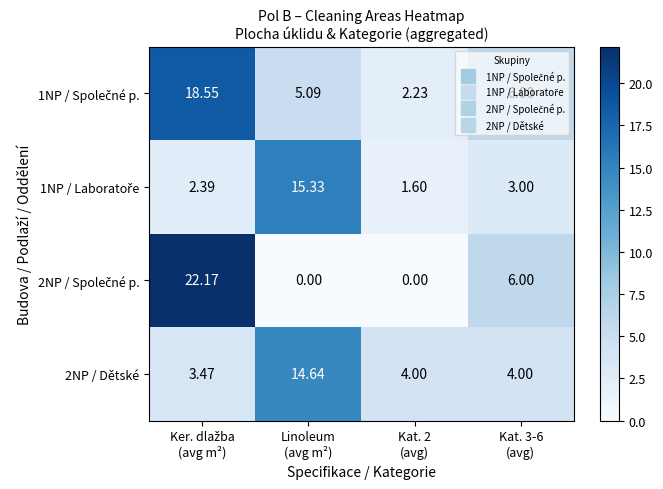

Count the number of categories in the chart.

4